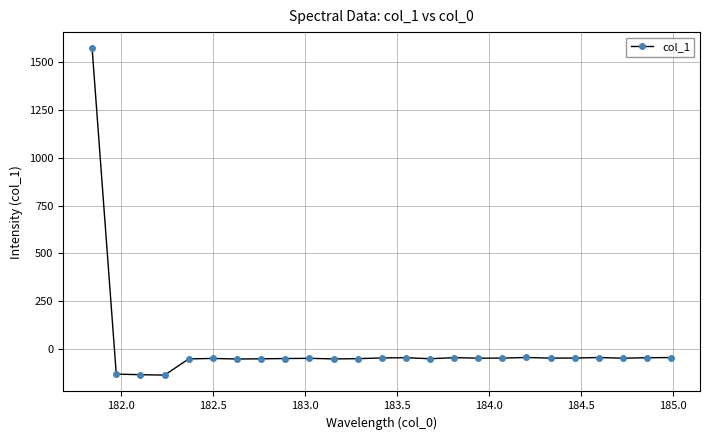

True or false: there are more than 0 points higher than both neighbors.

True